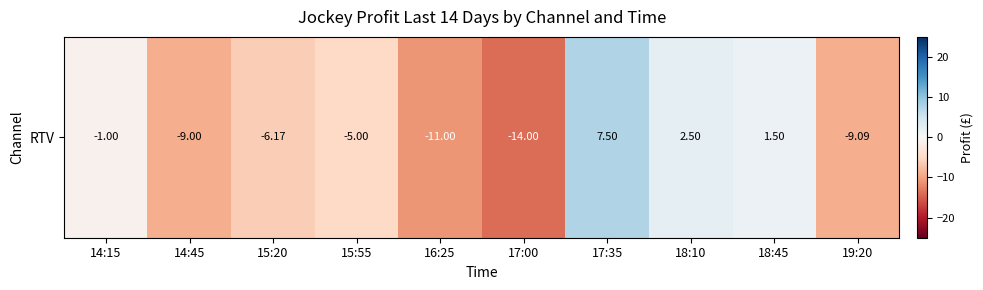

How many values are below zero?

7